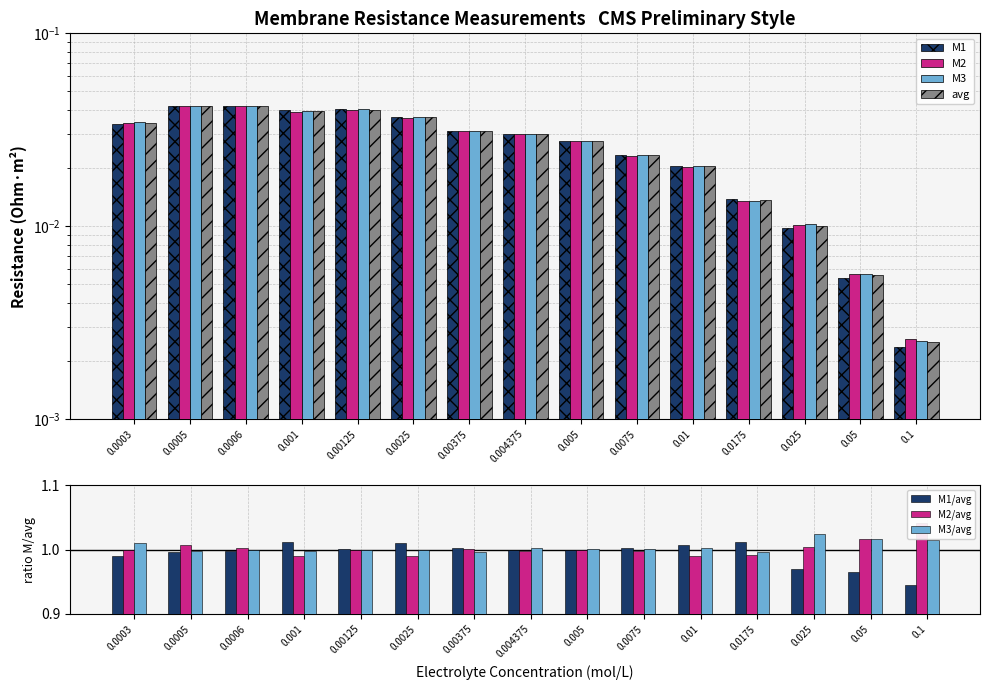

At 0.0075, list the series in order from smallest to largest.

M2, avg, M3, M1